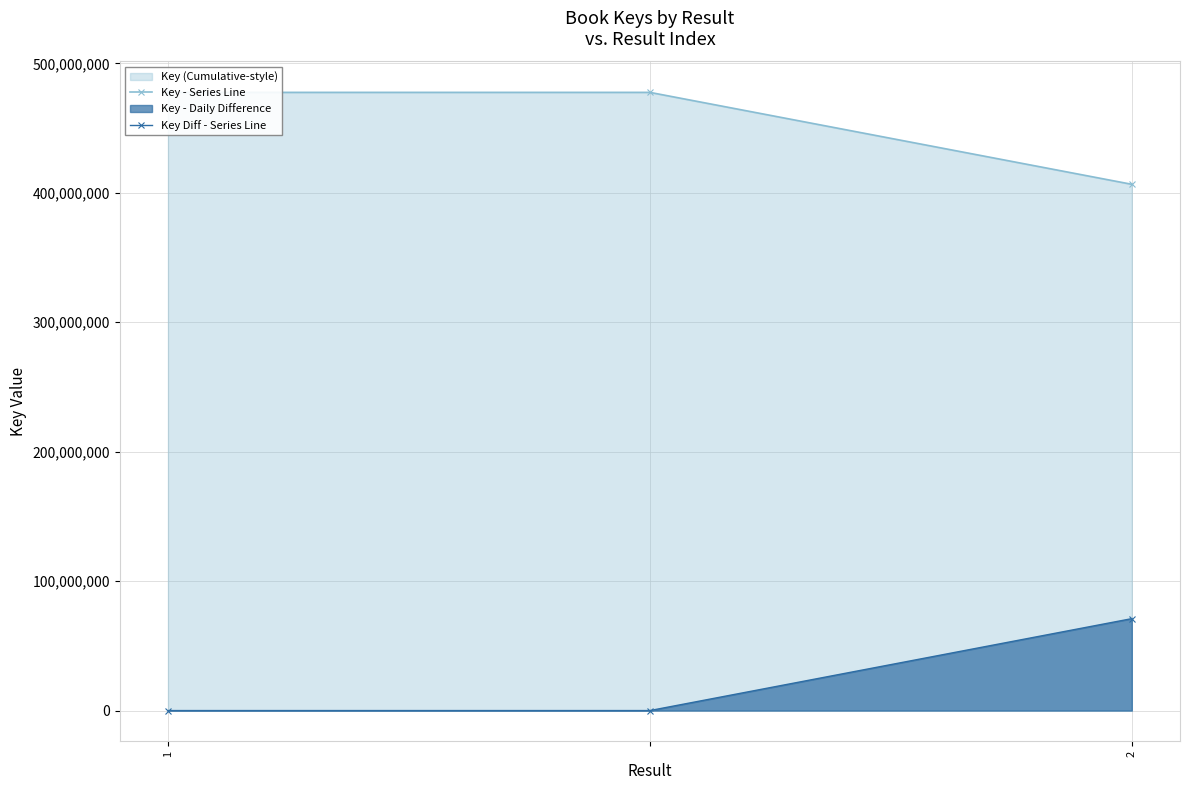

Is the value of Key Diff - Series Line at 2 greater than the value of Key - Series Line at 2?

No